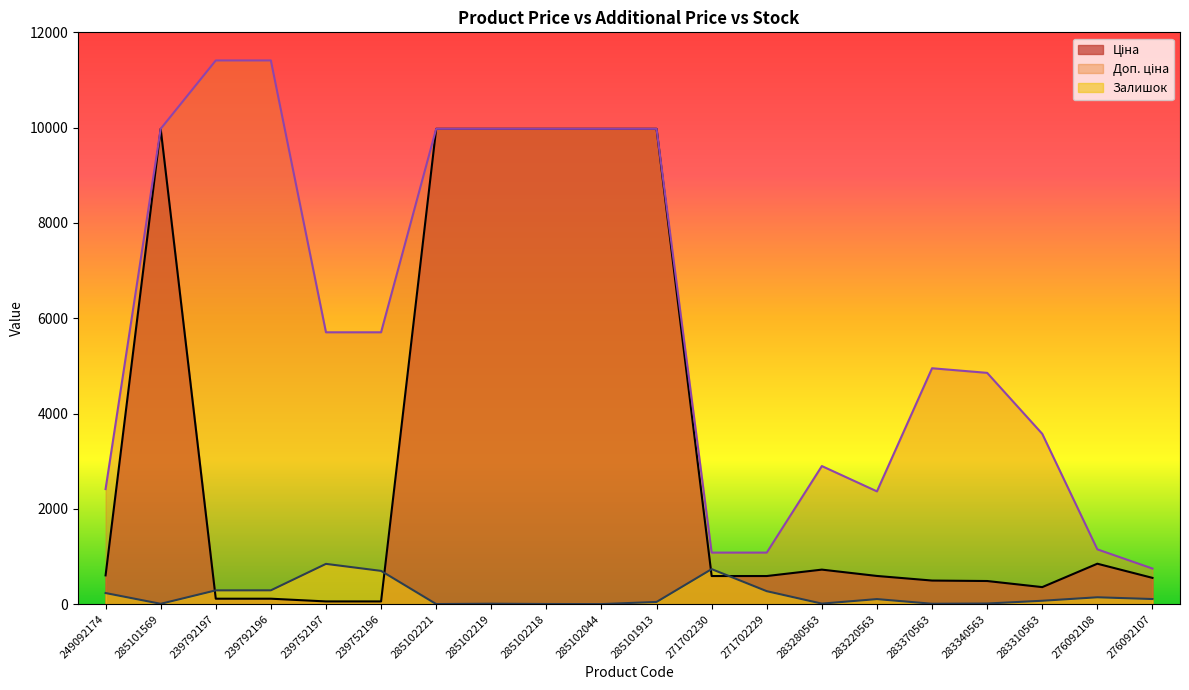

Between 271702230 and 285102219, which is larger?

285102219